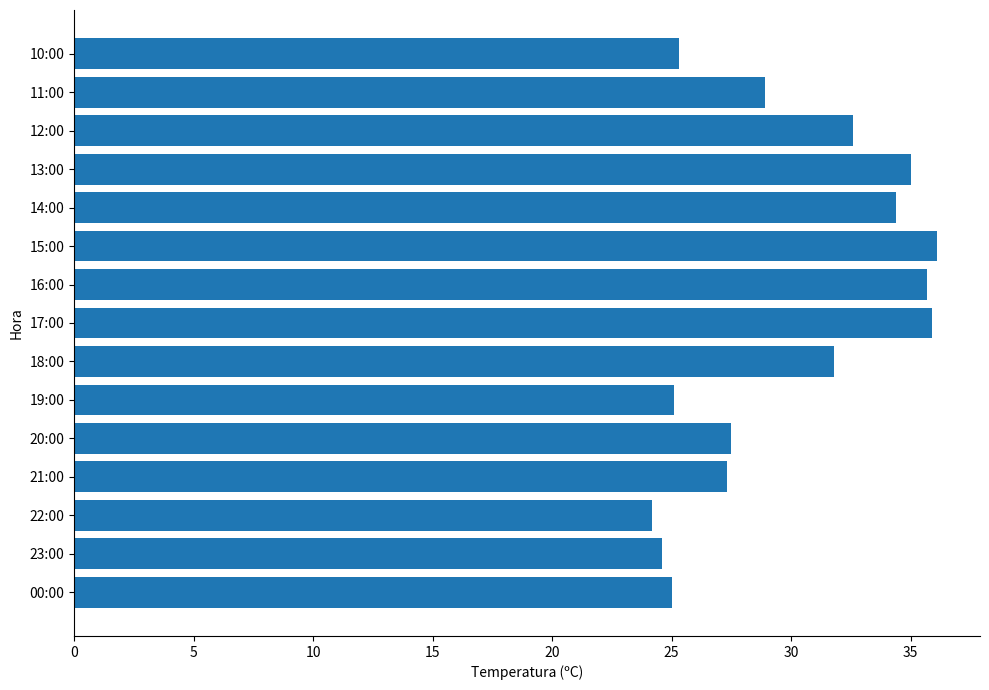

What is the change in value from 18:00 to 11:00?

-2.9